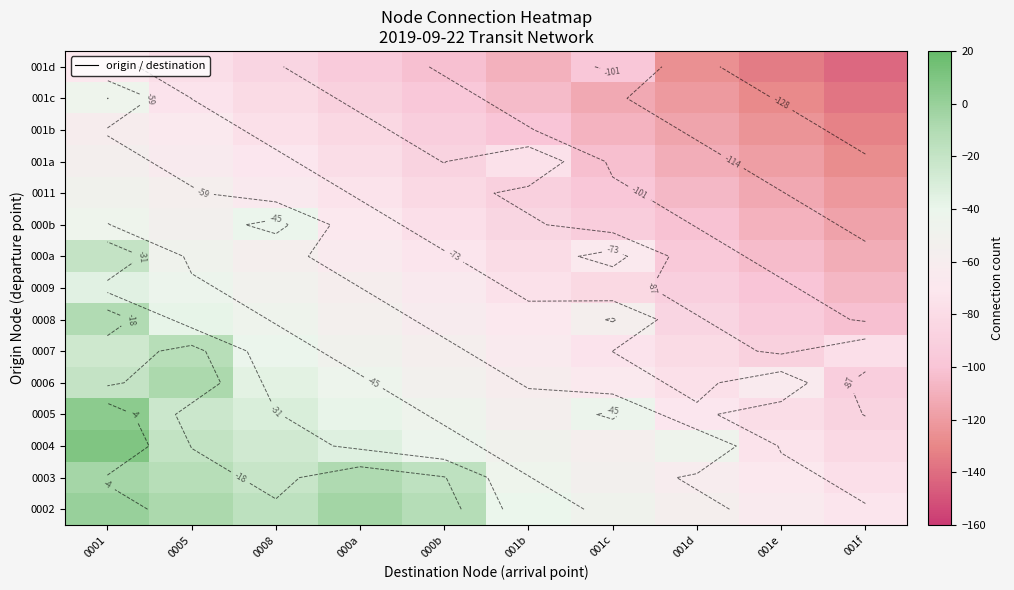

How many categories are shown in the chart?

10